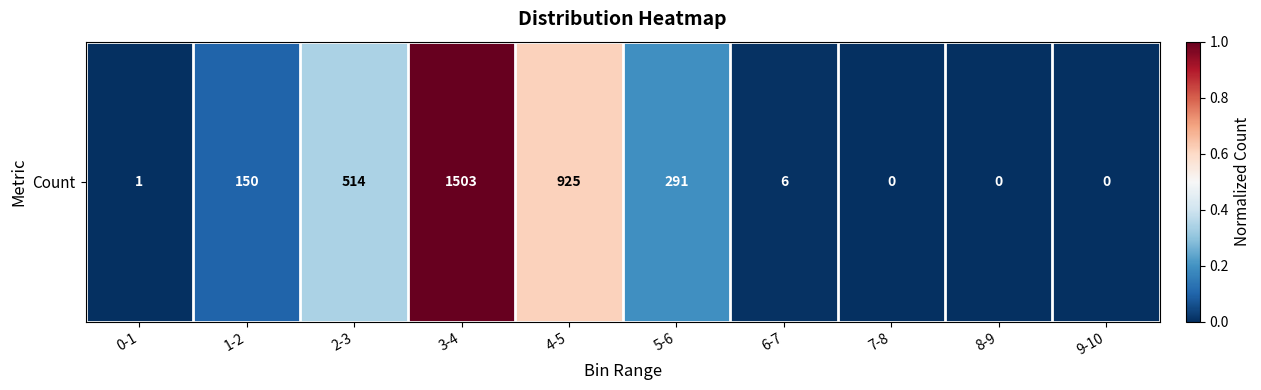

Reading left to right, list all the values displayed in this chart.

0.0	0.1	0.3	1.0	0.6	0.2	0.0	0.0	0.0	0.0